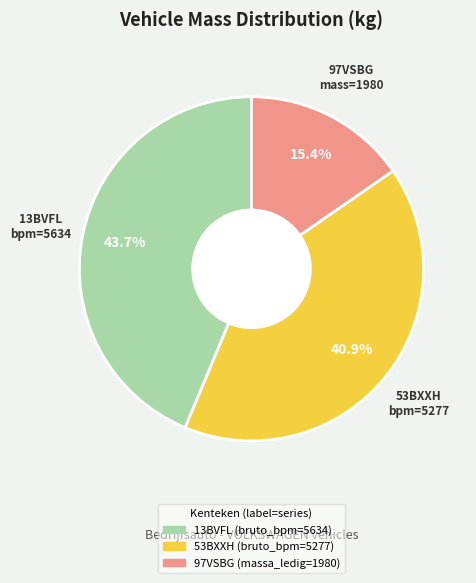

To the nearest percent, what is the difference between the 97VSBG (massa_ledig=1980) and 53BXXH (bruto_bpm=5277) slice percentages?

26%